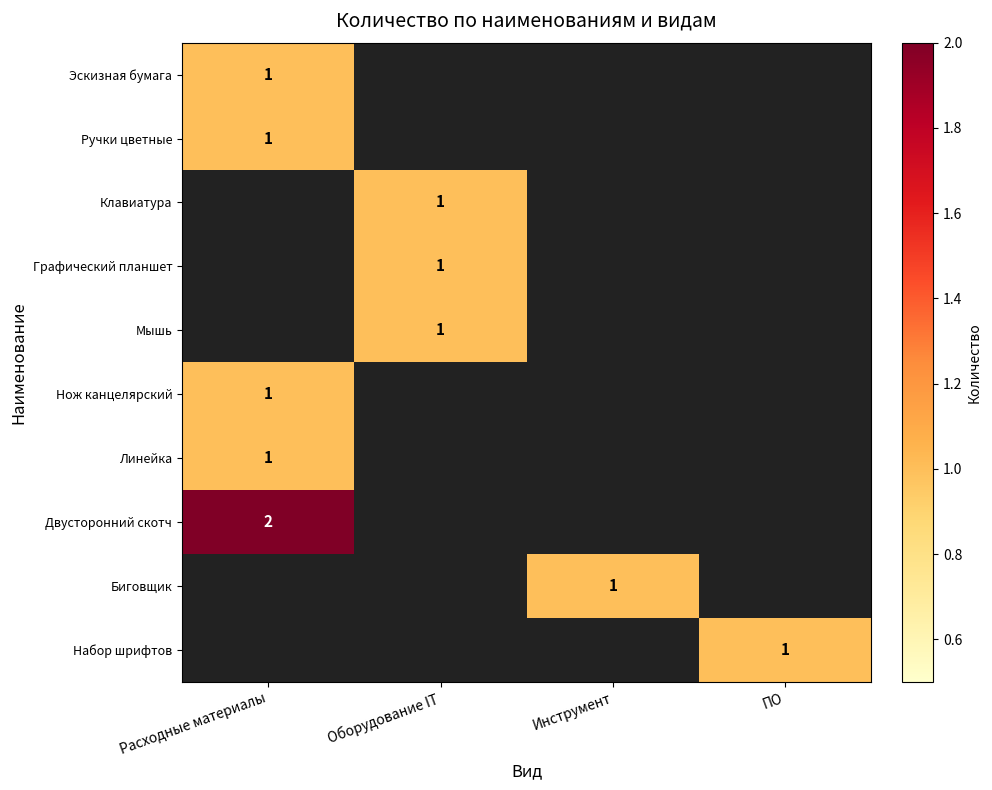

Is the value of Эскизная бумага at Расходные материалы greater than the value of Биговщик at Инструмент?

No